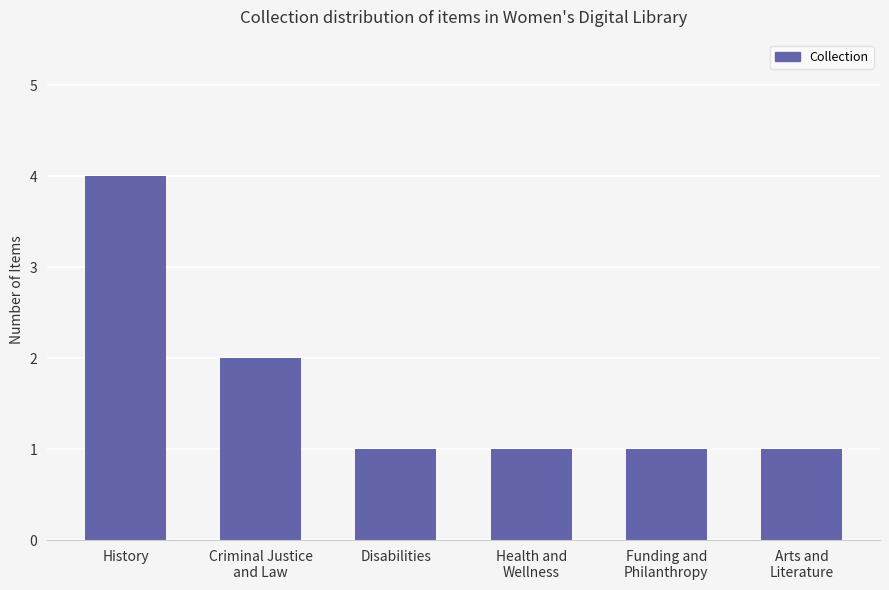

Reading left to right, what are all the values shown in this chart?

4	2	1	1	1	1